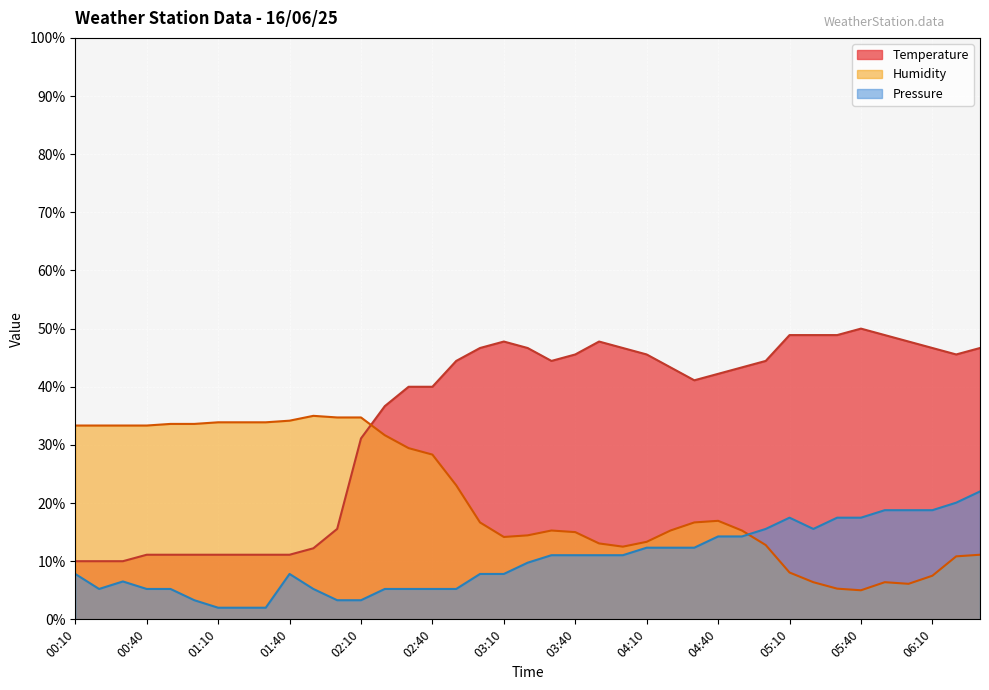

What is the sum of all Temperature values?

1345.6